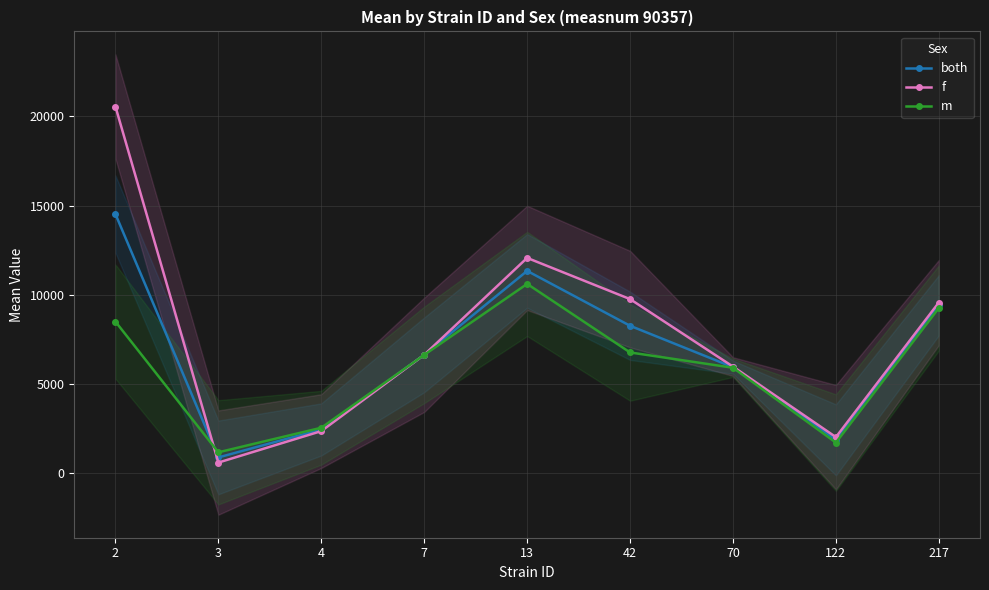

Is the value of m at 3 greater than the value of both at 217?

No